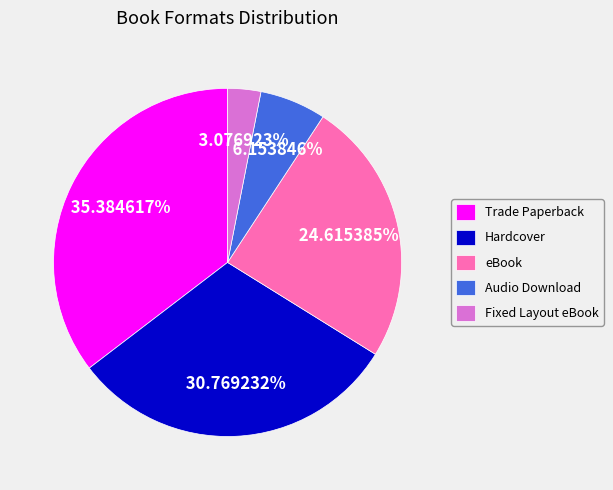

Is it true that Audio Download is 15% of the pie?

False